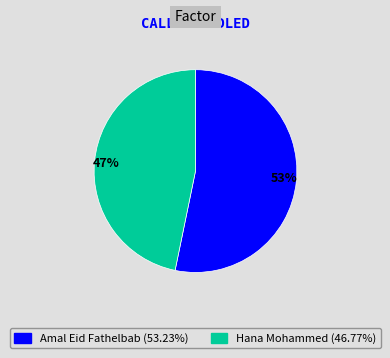

How many segments does this pie chart have?

2